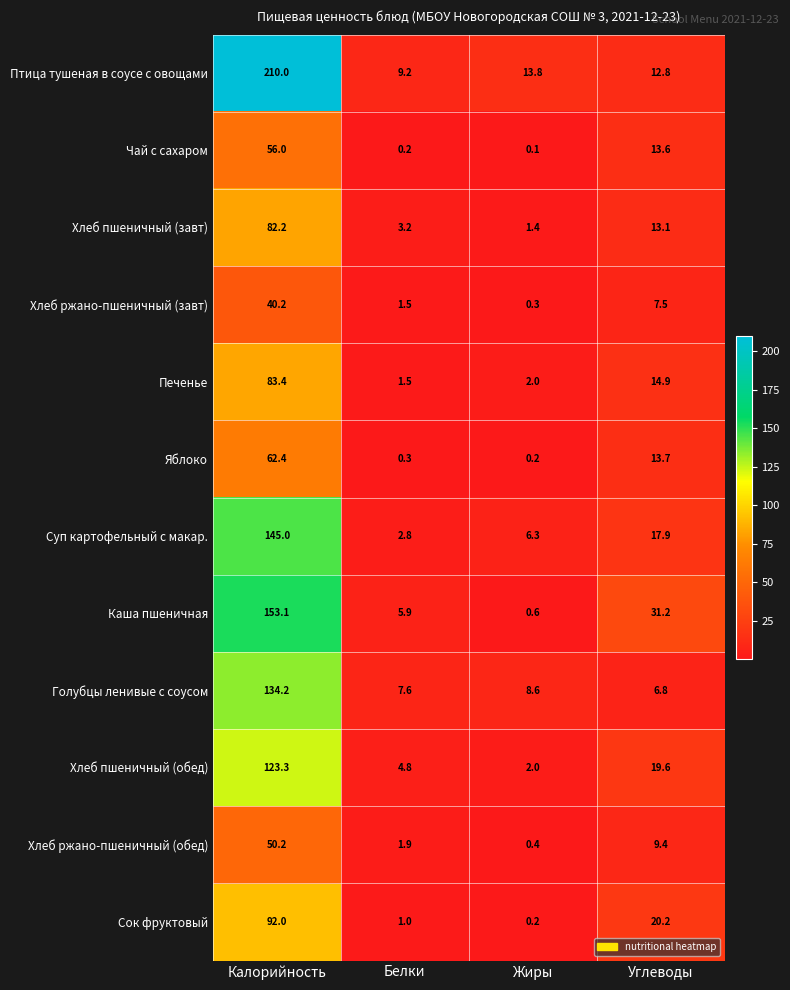

Read the Печенье value at Белки.

1.5